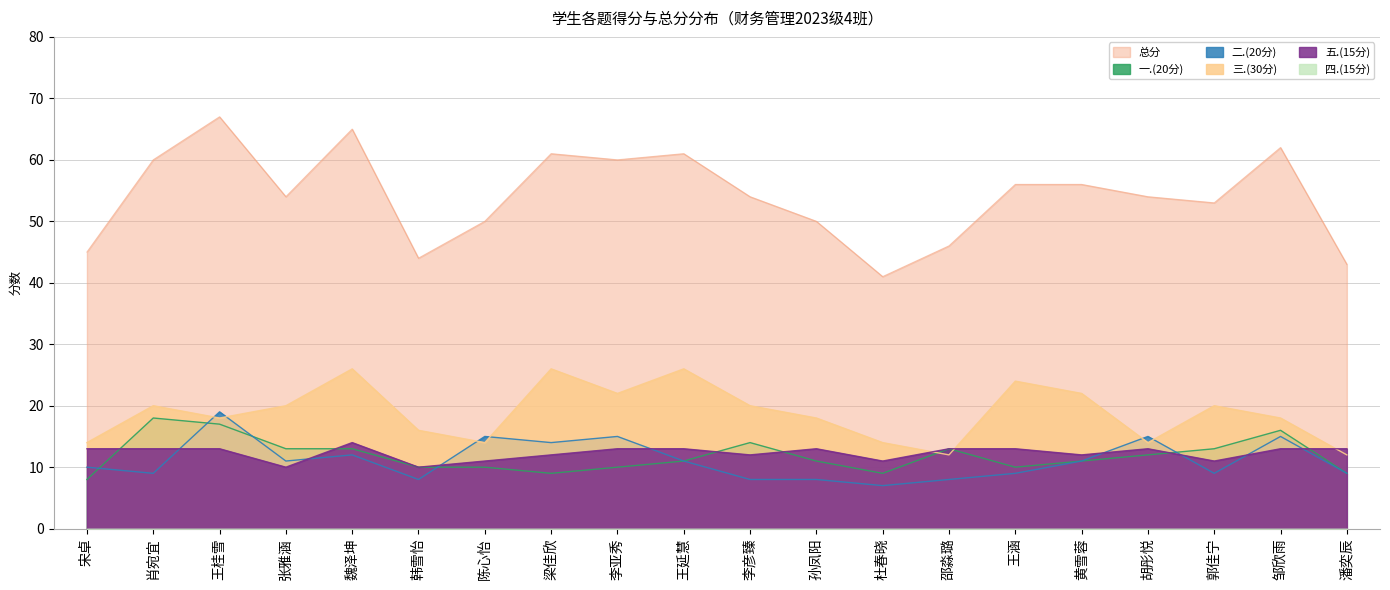

What is the label of the 4th point from the right?

胡彤悦